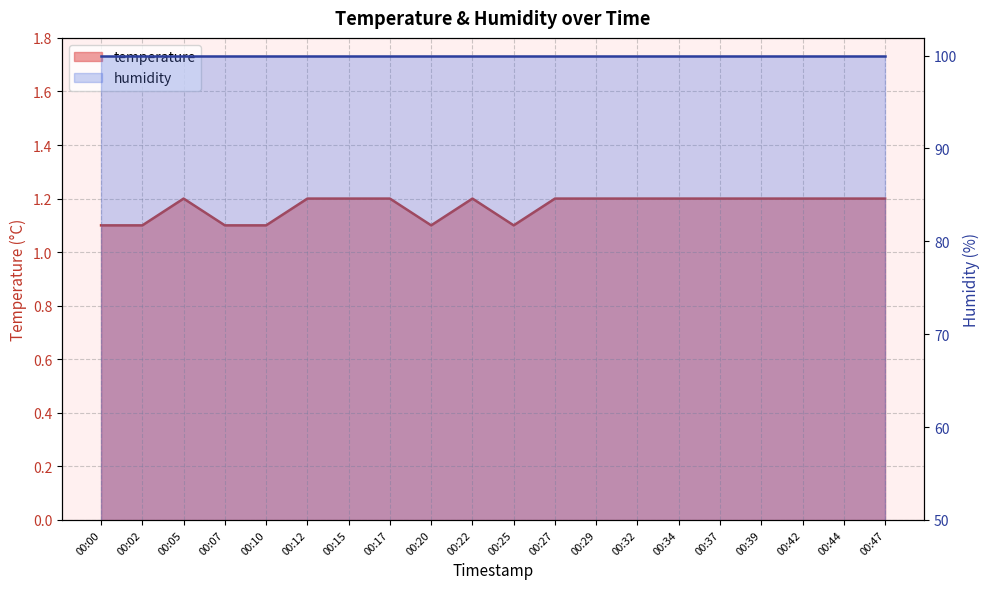

Rank the categories by value from lowest to highest.

00:00, 00:02, 00:07, 00:10, 00:20, 00:25, 00:05, 00:12, 00:15, 00:17, 00:22, 00:27, 00:29, 00:32, 00:34, 00:37, 00:39, 00:42, 00:44, 00:47